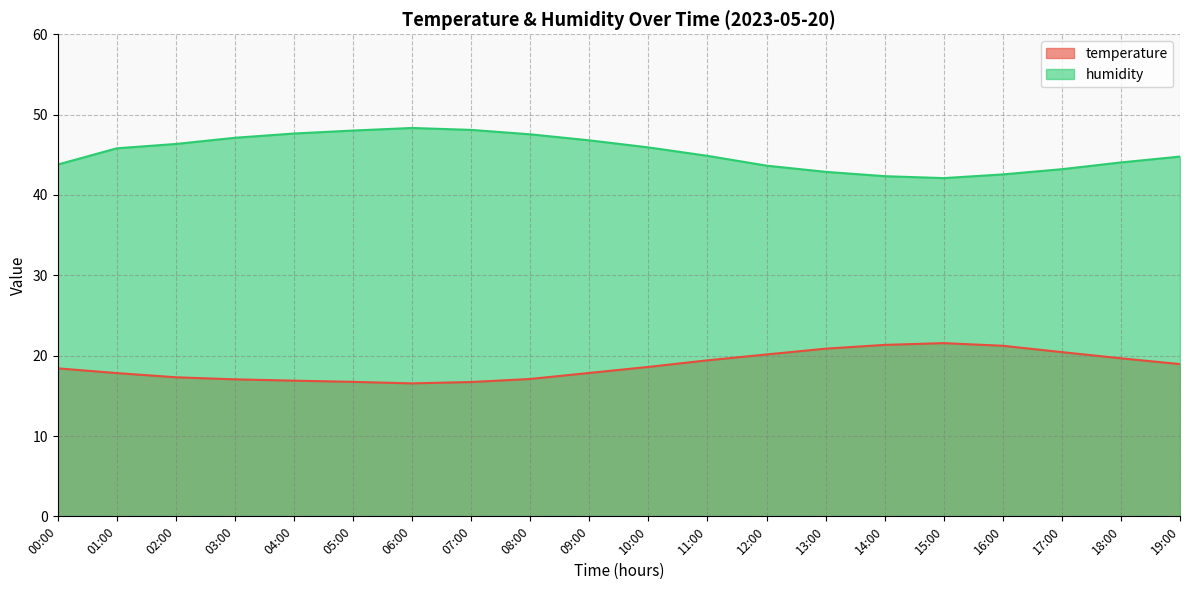

What is the label of the 7th point from the right?

13:00